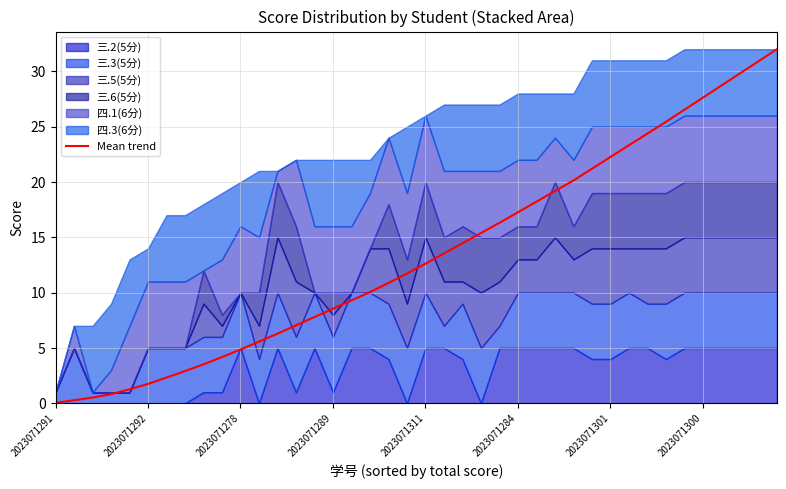

The value at 32 is 24.4. True or false?

True